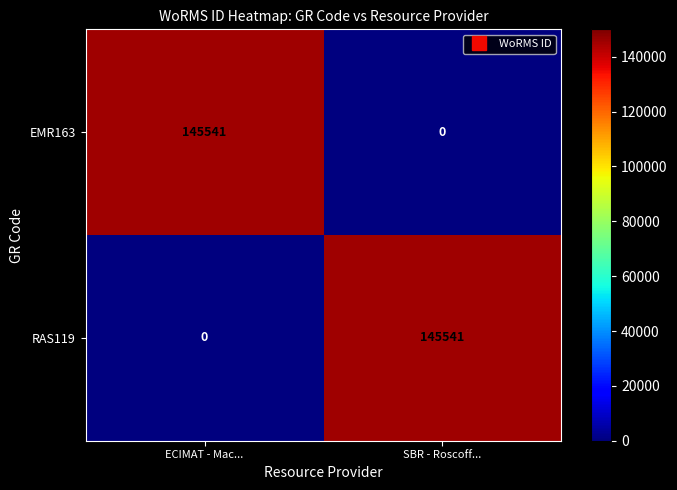

Where is RAS119 nearest to the value 72770?

ECIMAT - Mac...